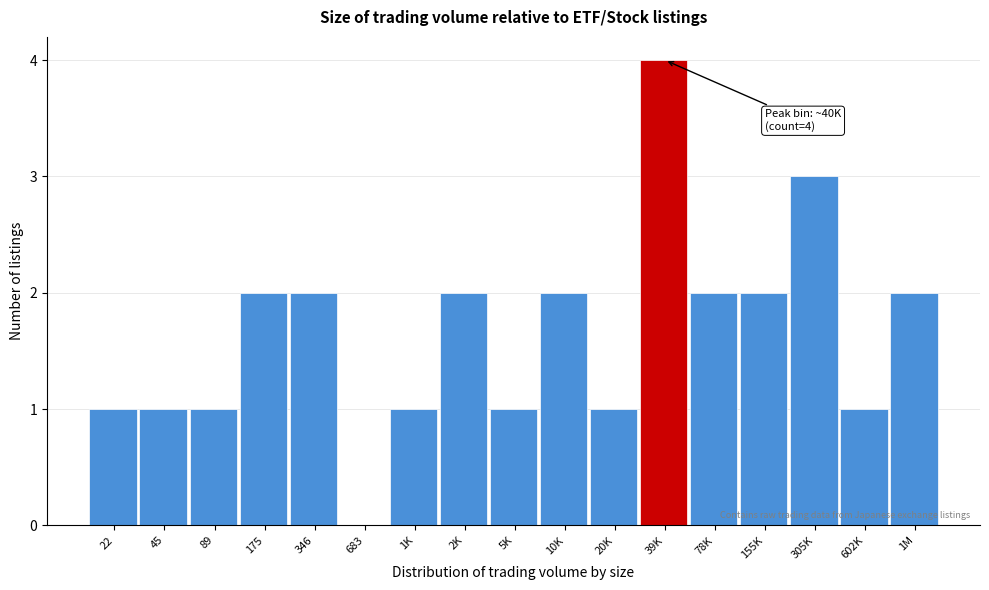

Reading left to right, transcribe all the data shown in this chart.

22=1	45=1	89=1	175=2	346=2	683=0	1K=1	2K=2	5K=1	10K=2	20K=1	39K=4	78K=2	155K=2	305K=3	602K=1	1M=2